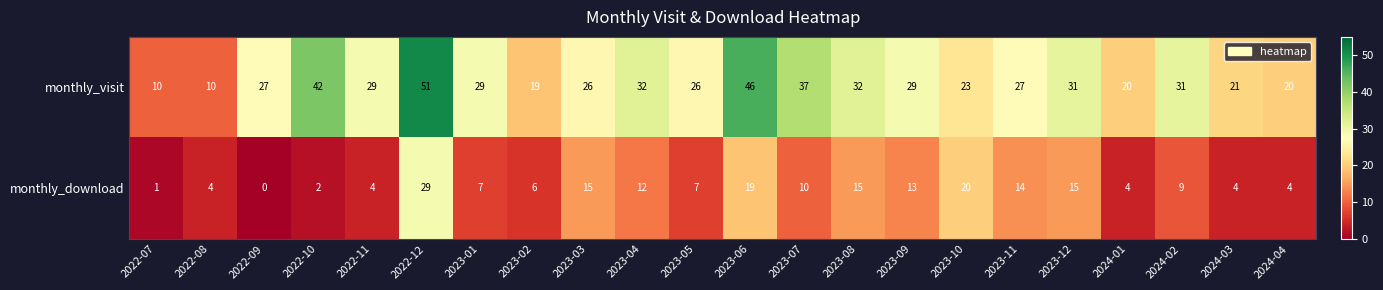

Between 2022-08 and 2023-02, which series saw the biggest shift?

monthly_visit